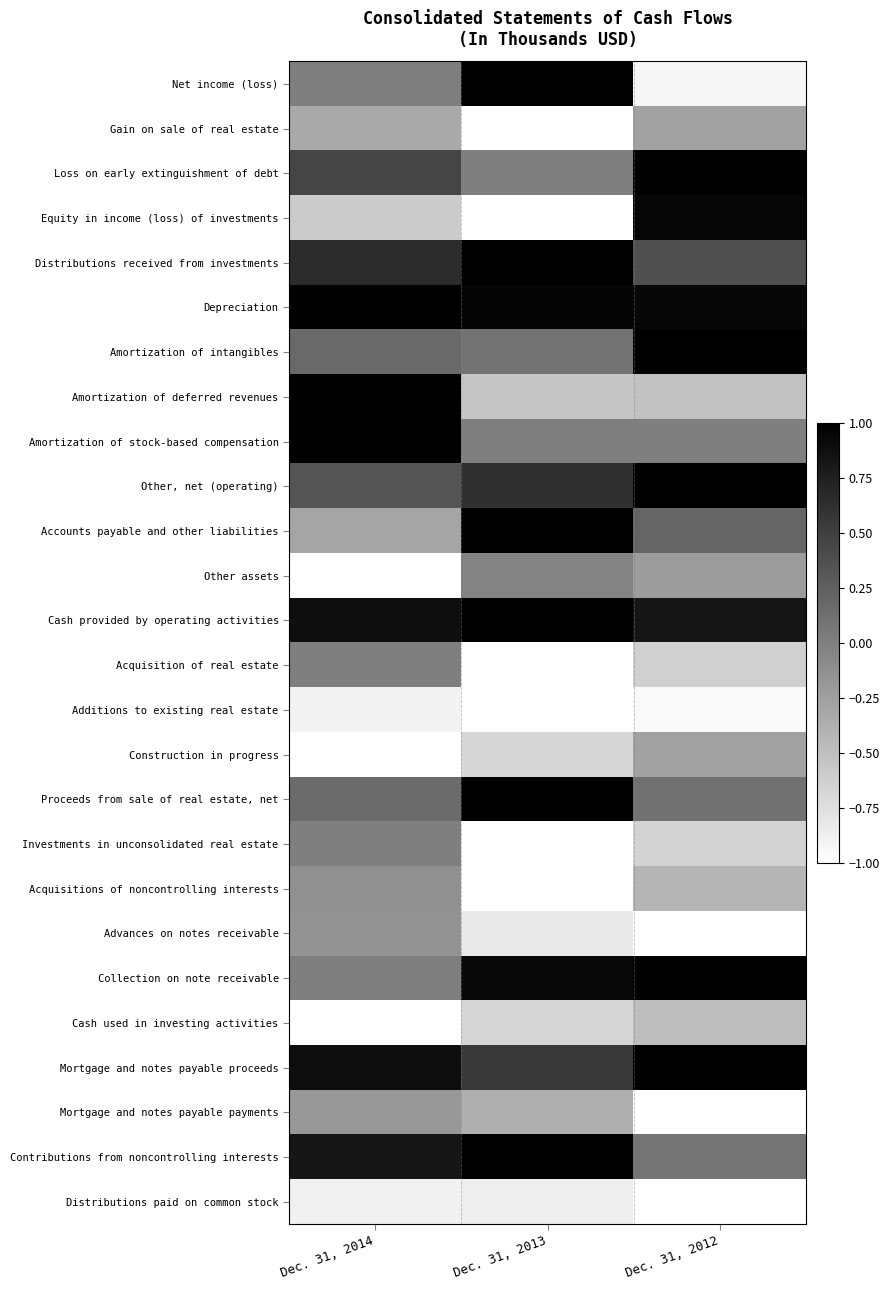

At which category is the sum across all series the highest?

Dec. 31, 2014